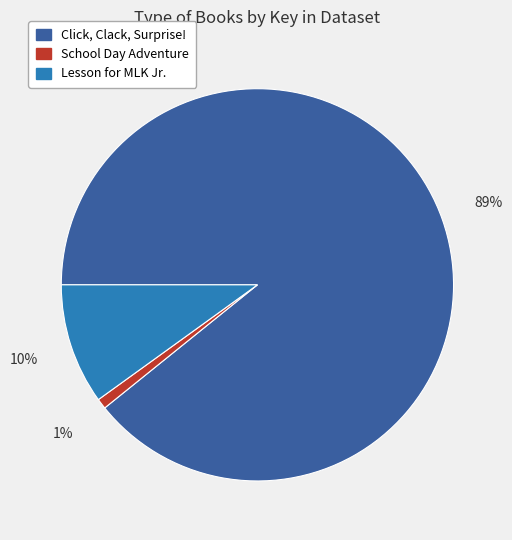

How many segments does this pie chart have?

3